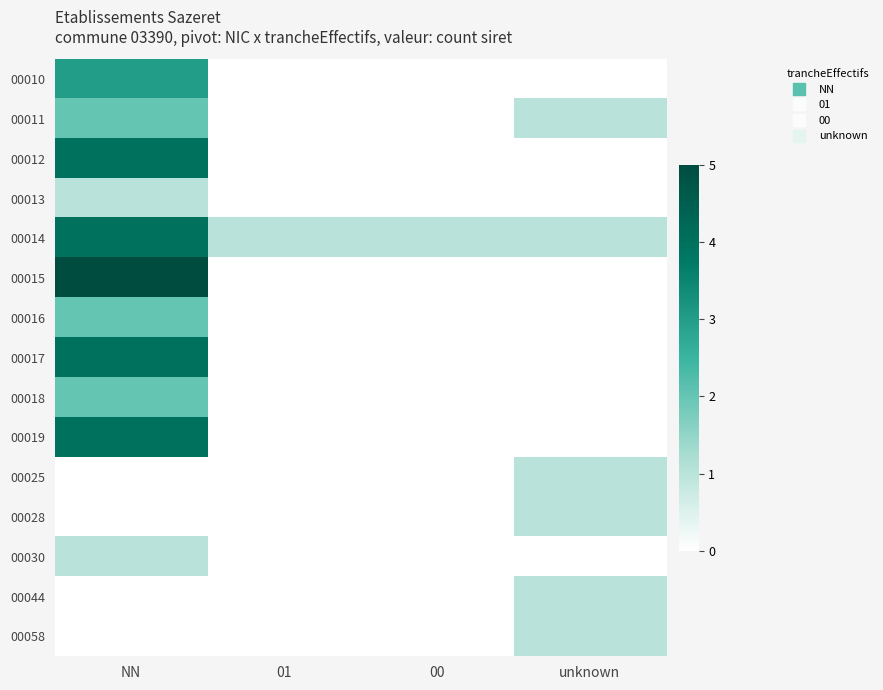

What is the difference between the highest and lowest values at NN?

5